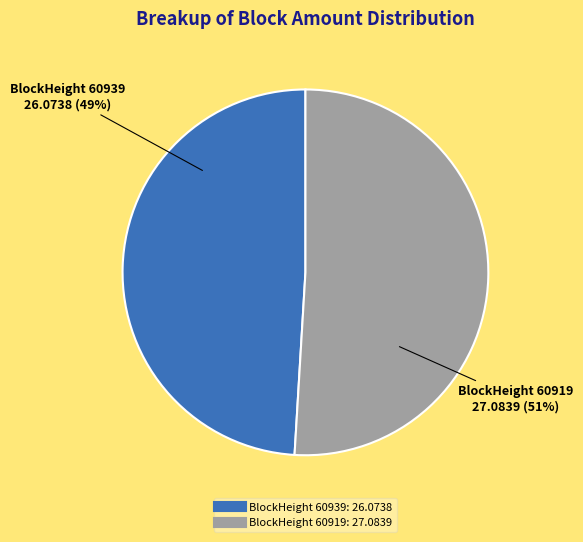

To the nearest percent, what is the difference between the largest and smallest slice percentages?

2%